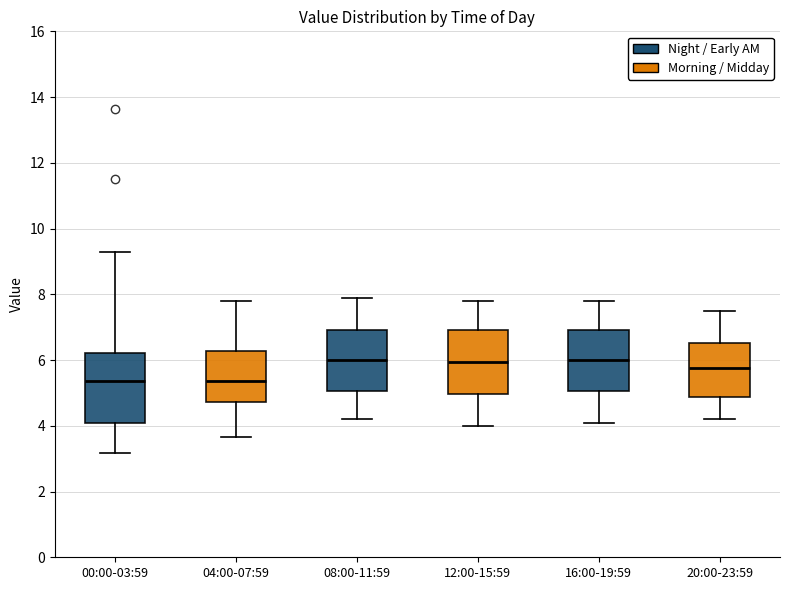

Reading left to right, transcribe this box plot: for each box, give where its median line is, the range the box spans, and where its two whiskers end, as read against the y-axis. The values are not printed on the chart, so give them approximately, as read against the axis.

00:00-03:59: median 5.4, box 4.0 to 6.2, whiskers 3.2 to 9.4
04:00-07:59: median 5.4, box 4.8 to 6.2, whiskers 3.6 to 7.8
08:00-11:59: median 6.0, box 5.0 to 7.0, whiskers 4.2 to 8.0
12:00-15:59: median 6.0, box 5.0 to 7.0, whiskers 4.0 to 7.8
16:00-19:59: median 6.0, box 5.0 to 7.0, whiskers 4.2 to 7.8
20:00-23:59: median 5.8, box 4.8 to 6.6, whiskers 4.2 to 7.6